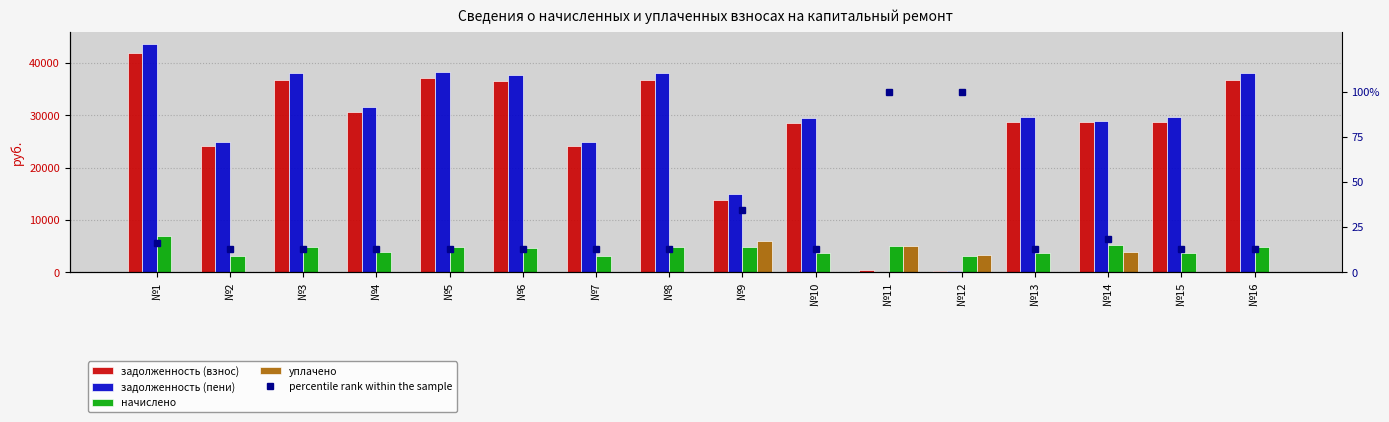

What is the difference between the maximum and second lowest values in the начислено series?

3800.6